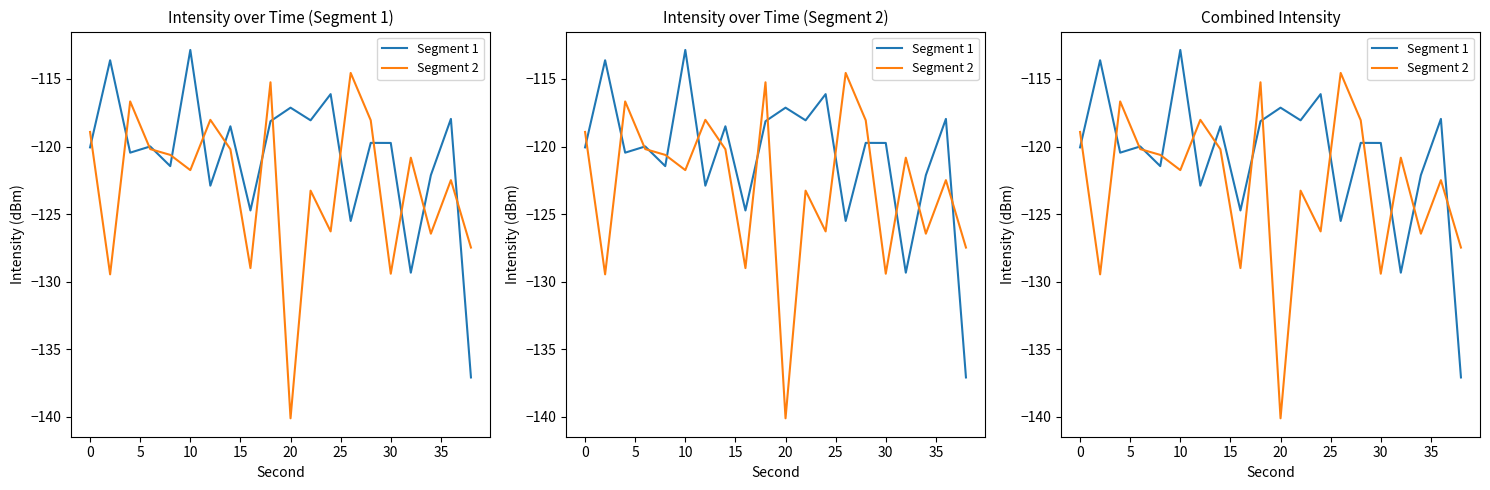

At how many categories does at least one series exceed -137?

20